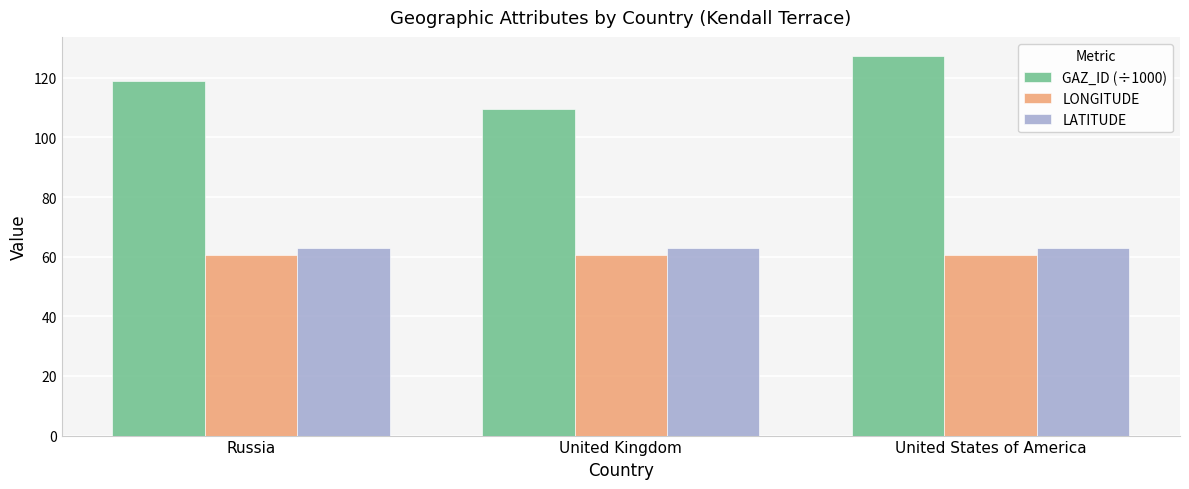

At Russia, list the series in order from smallest to largest.

LONGITUDE, LATITUDE, GAZ_ID (÷1000)